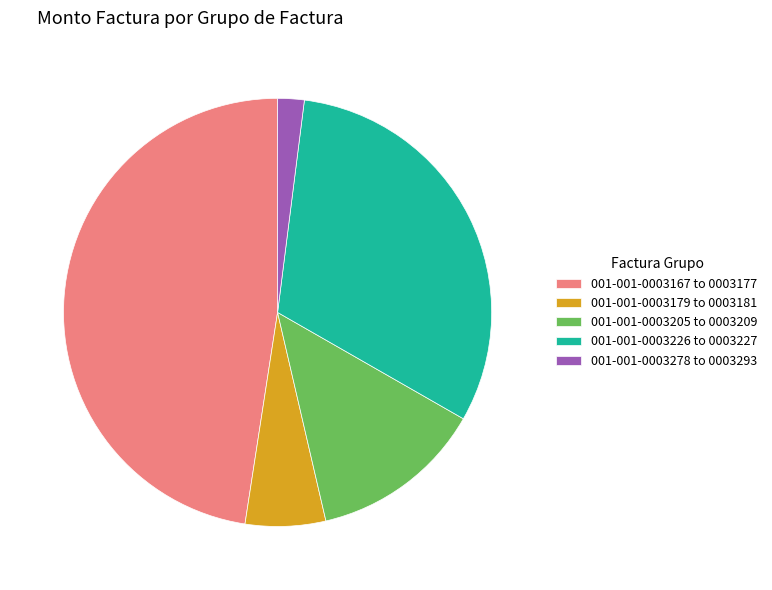

How many segments does this pie chart have?

5